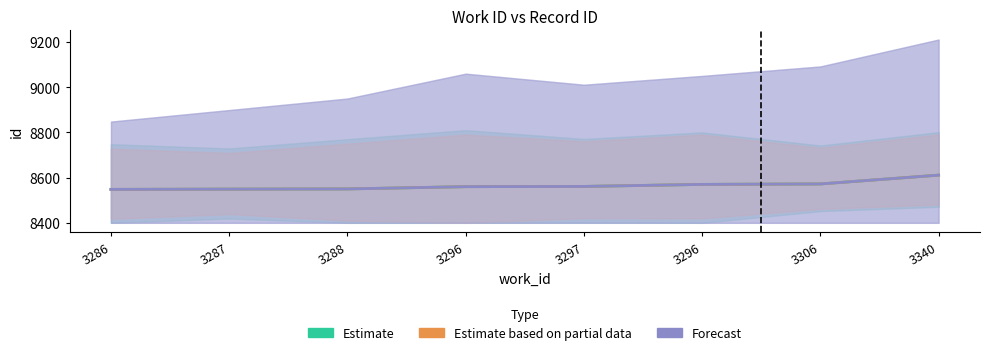

Reading left to right, transcribe all the data shown in this chart.

Estimate: 3286=8548	3287=8549	3288=8550	3296=8560	3297=8561	3296=8570	3306=8572	3340=8611
Estimate based on partial data: 3286=8548	3287=8549	3288=8550	3296=8560	3297=8561	3296=8570	3306=8572	3340=8611
Forecast: 3286=8548	3287=8549	3288=8550	3296=8560	3297=8561	3296=8570	3306=8572	3340=8611